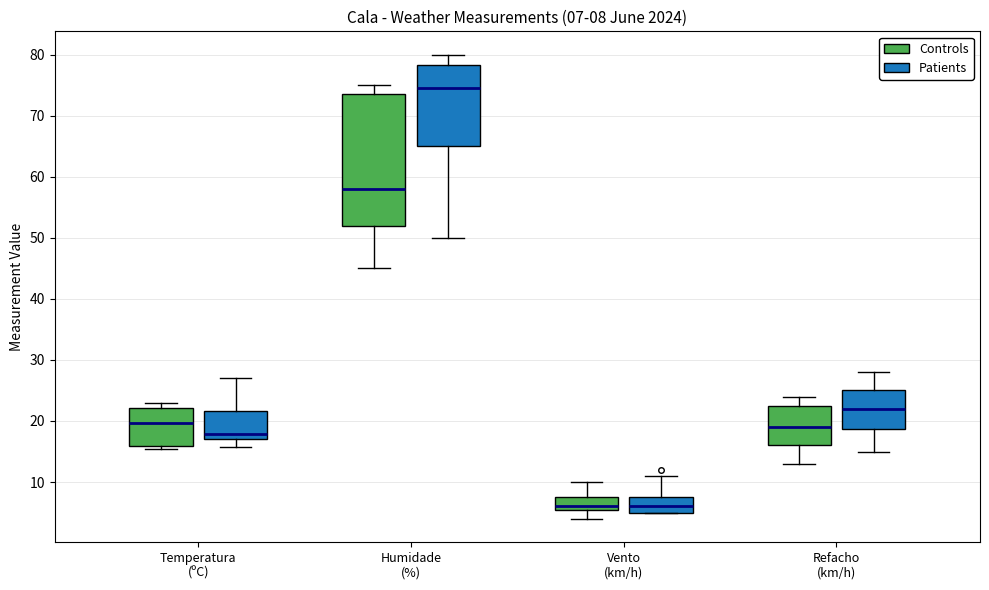

Comparing the boxes themselves (not the whiskers), which one is the tallest?

Humidade (%) (Controls)